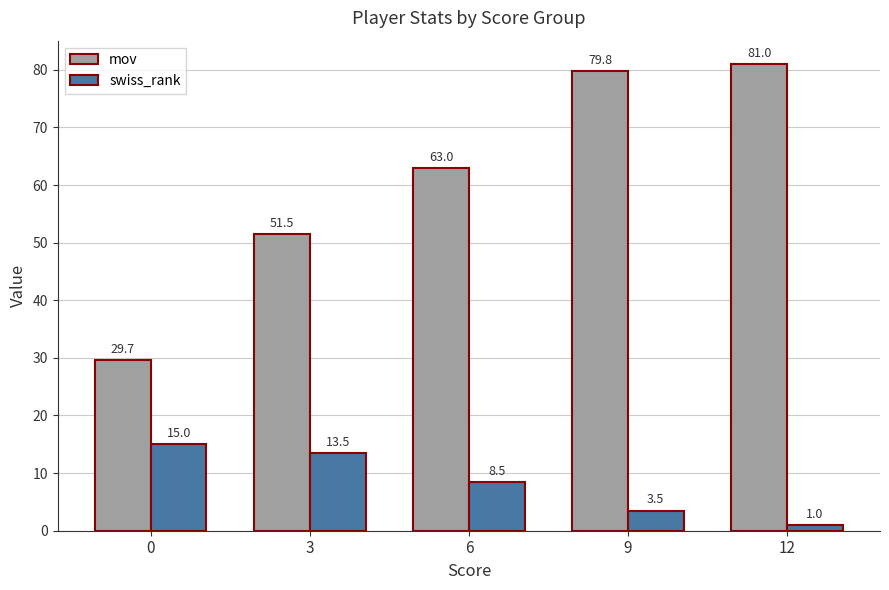

Count the number of categories in the chart.

5